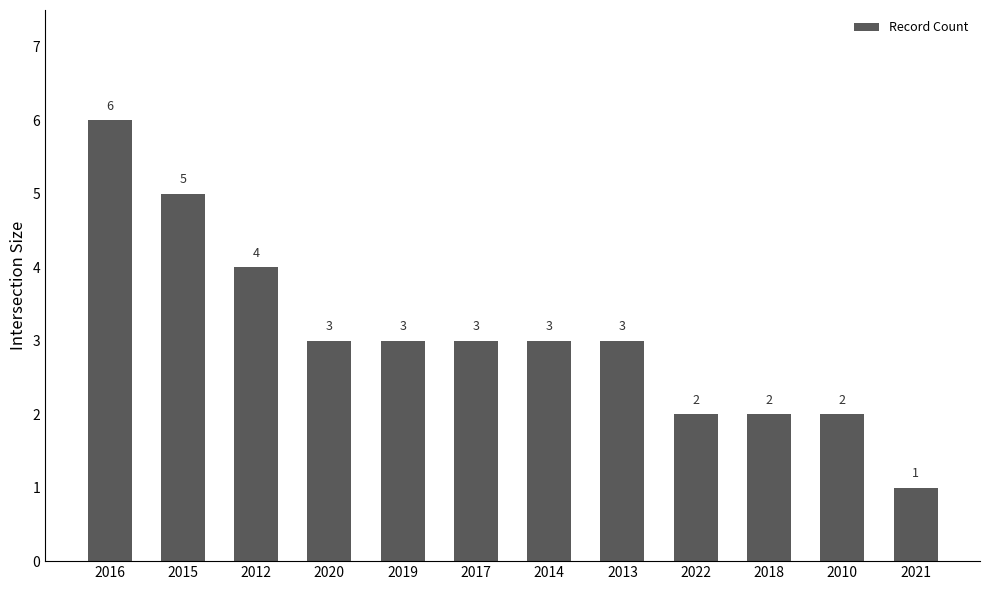

The value at 2021 is 2. True or false?

False